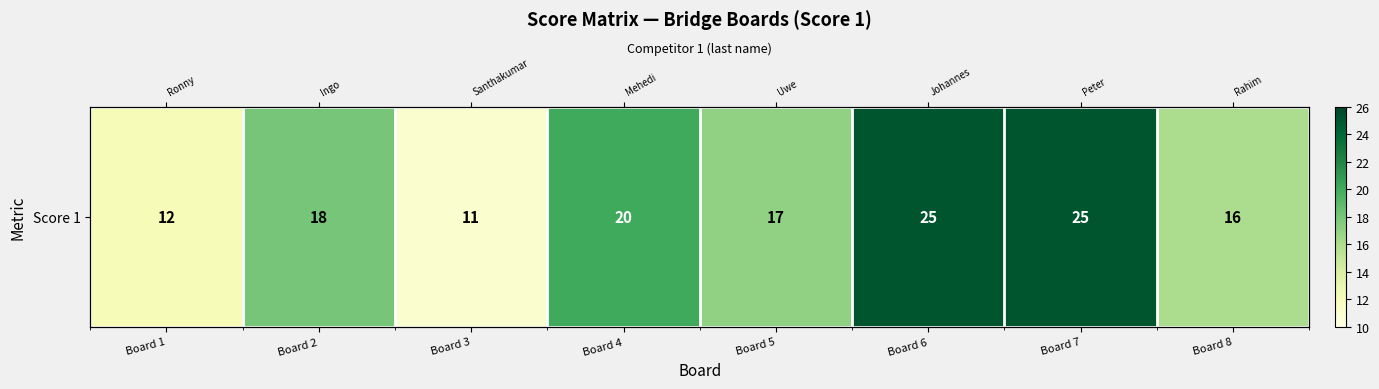

What is the change in value from Board 4 to Board 8?

-4